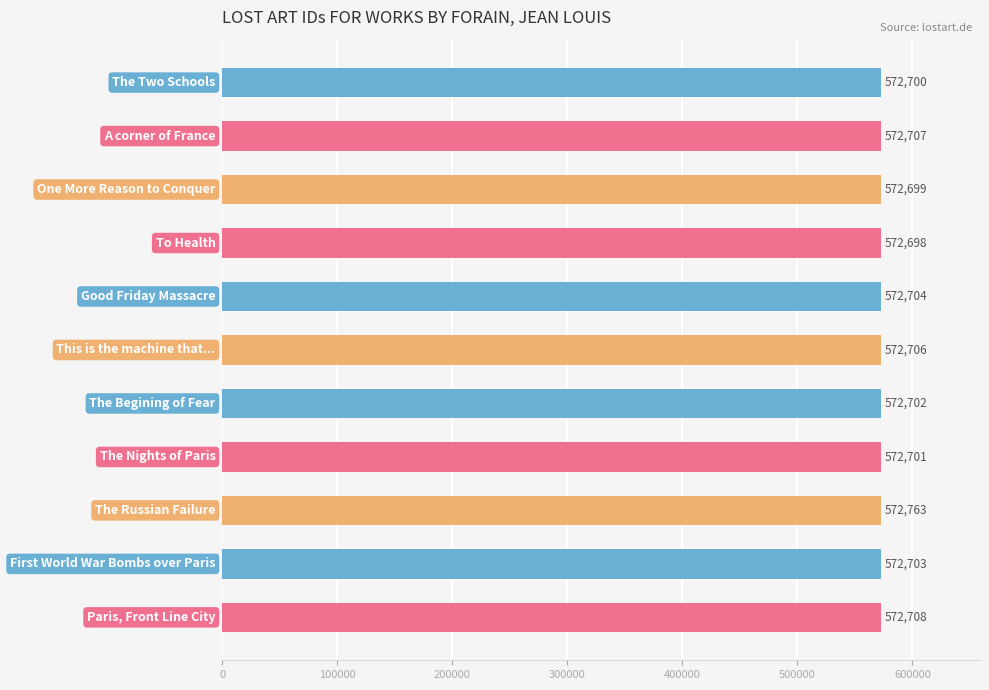

What is the value of the 10th bar from the top?

572703